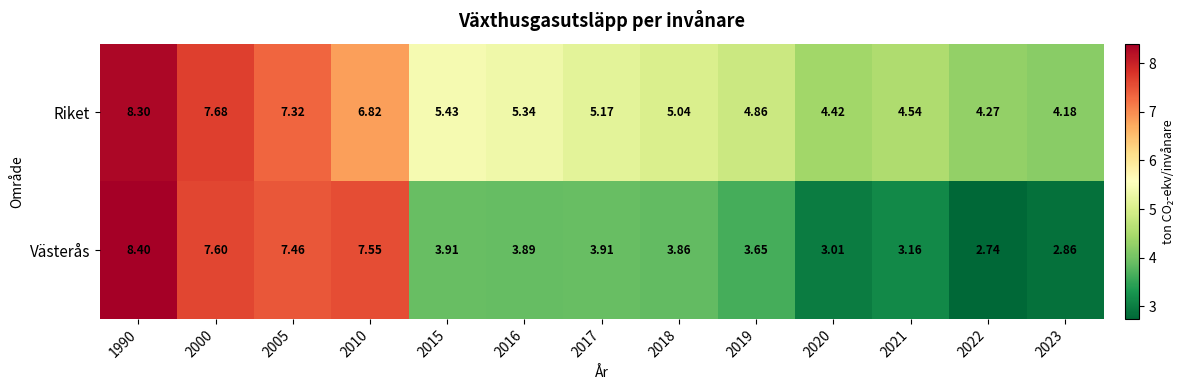

What is the total value across all series at 2005?

14.8